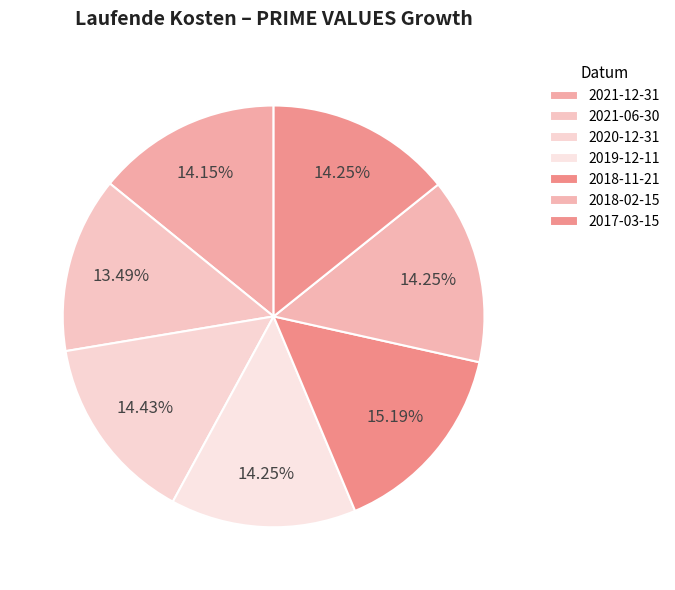

Between 2021-06-30 and 2018-11-21, which is larger?

2018-11-21